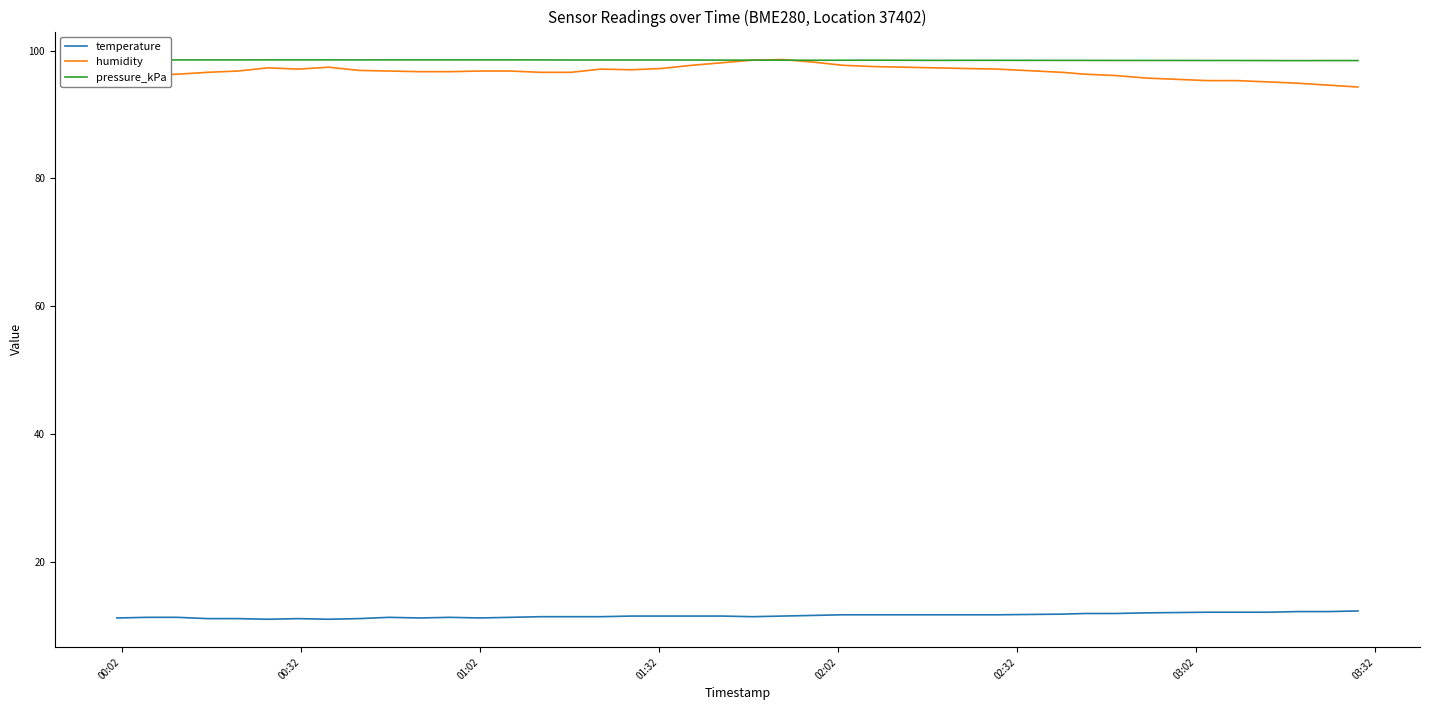

What is the lowest value of the temperature series?

11.0